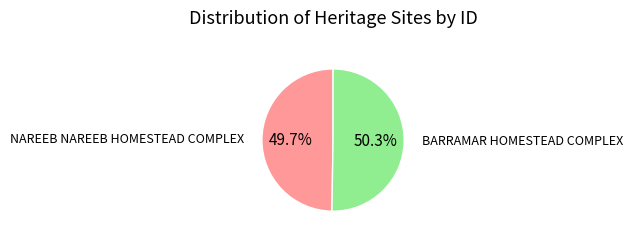

To the nearest percent, what is the difference between the largest and smallest slice percentages?

1%